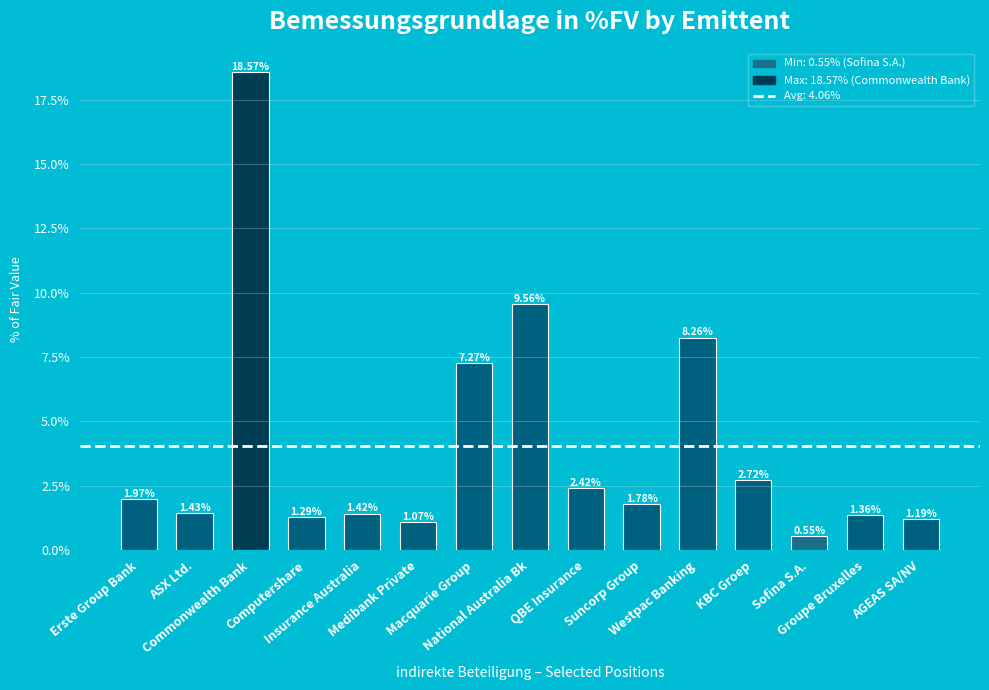

What is the difference between the second highest and second lowest values?

8.5